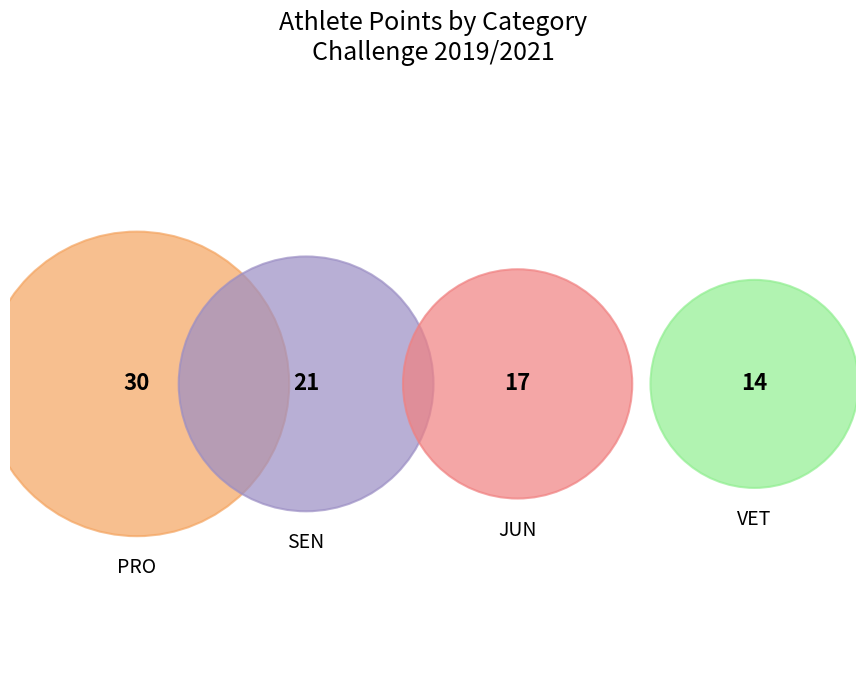

Is there a majority slice in this chart?

No